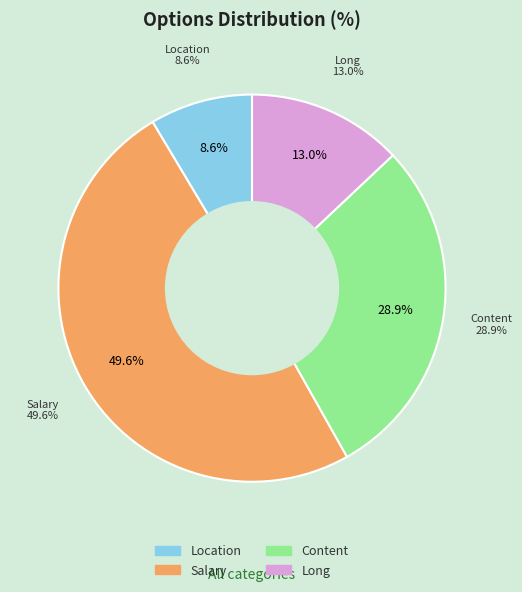

To the nearest percent, what is the average slice percentage?

25%